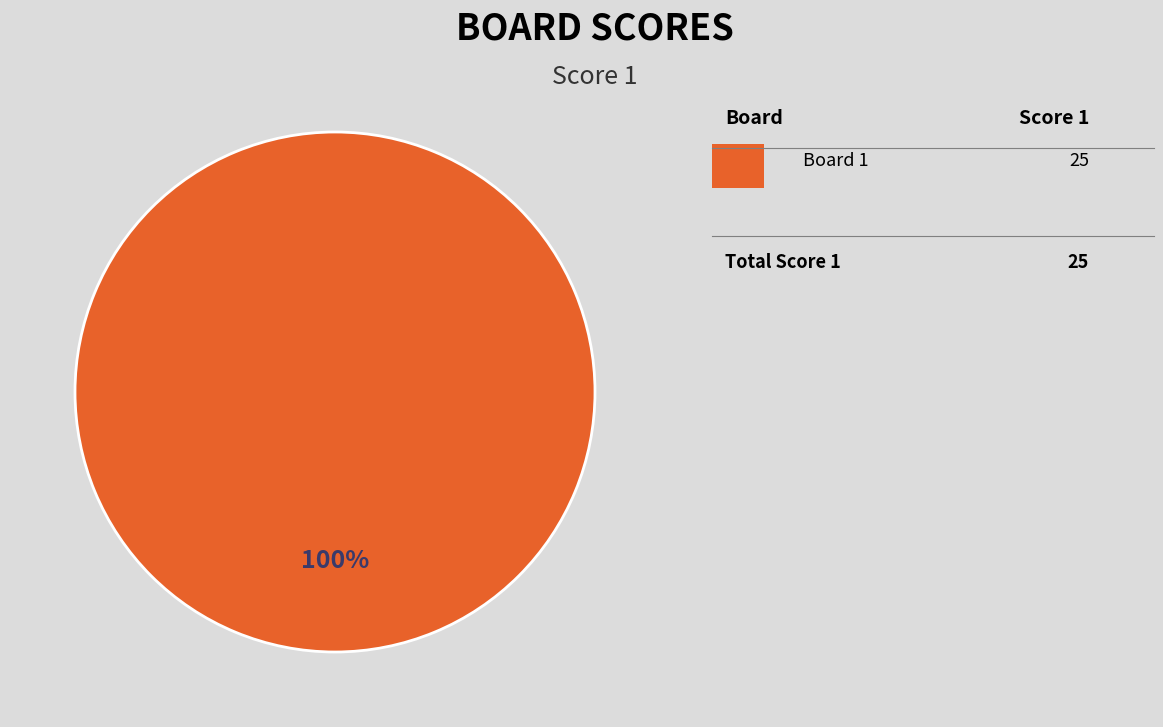

Is there any slice that represents more than half of the pie?

Yes